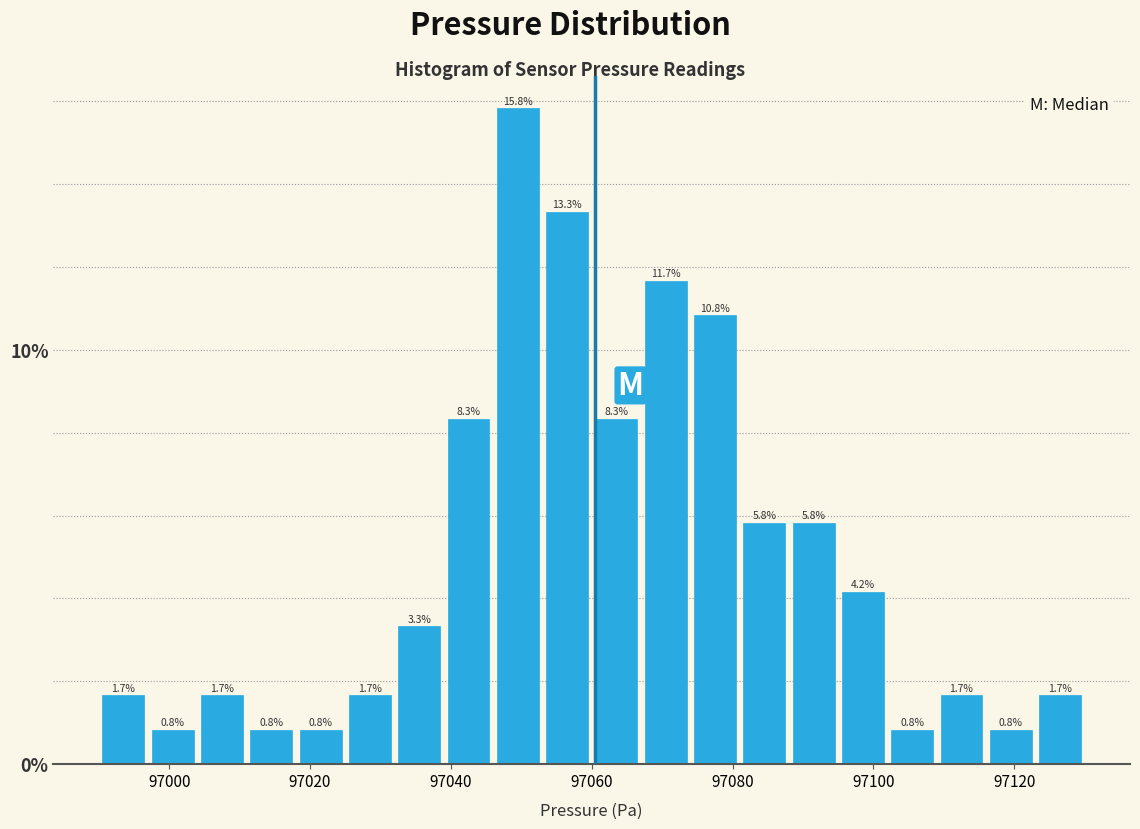

Around what value on the x-axis is the tallest bar? Give the approximate position of its centre, as read against the axis.

97050